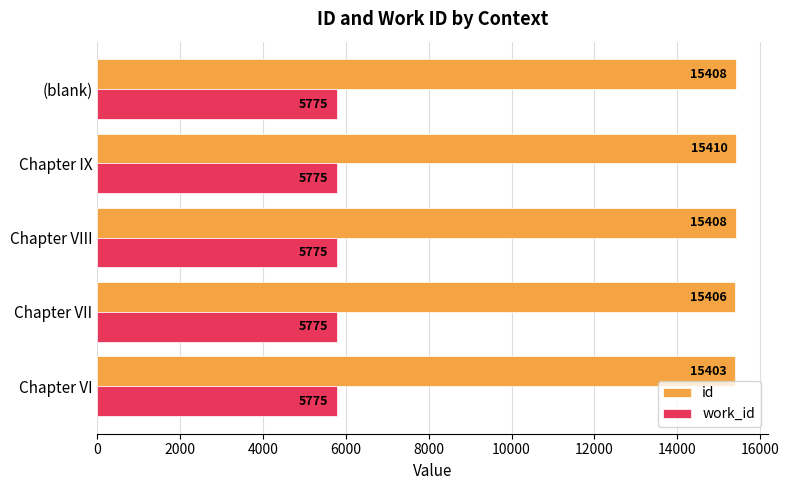

Which series has the widest spread of values?

id